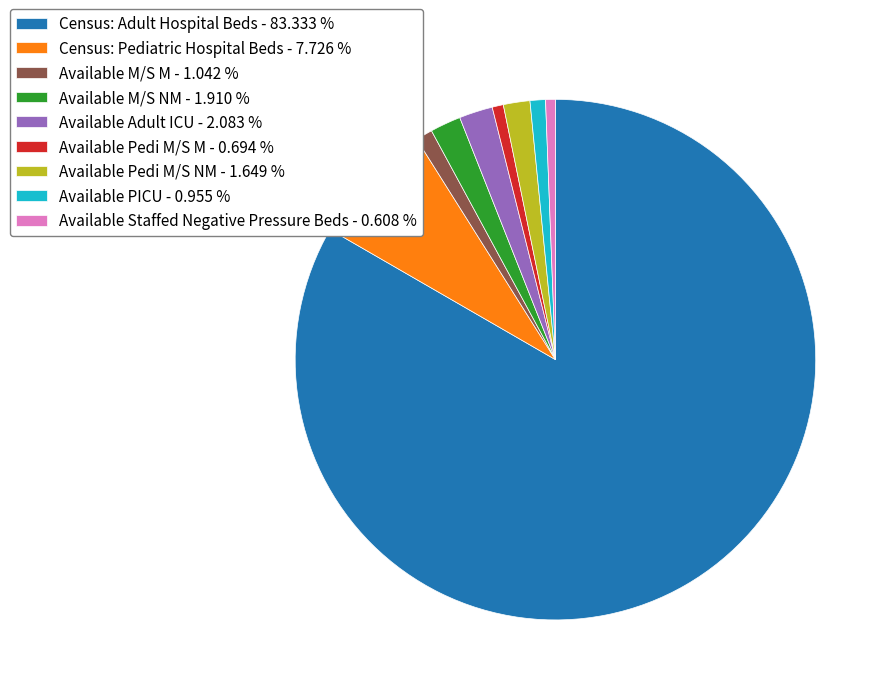

Is there a majority slice in this chart?

Yes